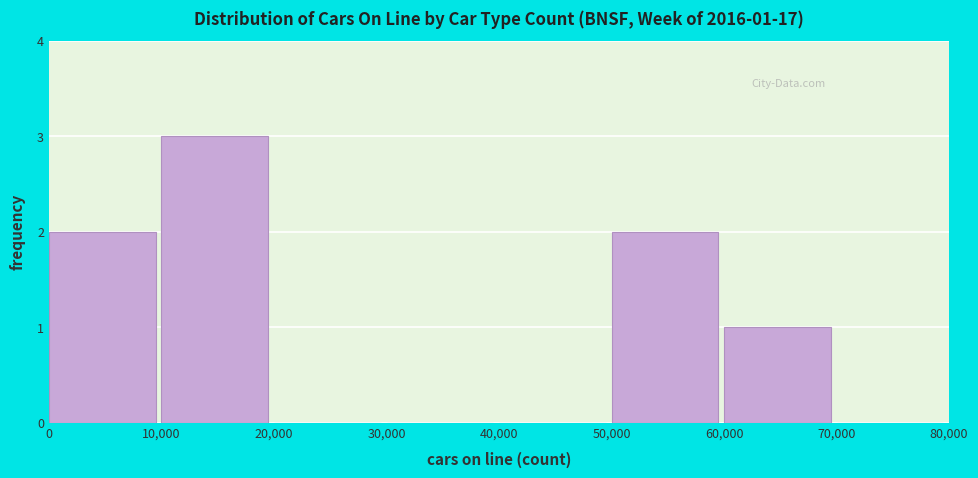

Reading right to left, list all the values displayed in this chart.

70,000=0	60,000=1	50,000=2	40,000=0	30,000=0	20,000=0	10,000=3	0=2